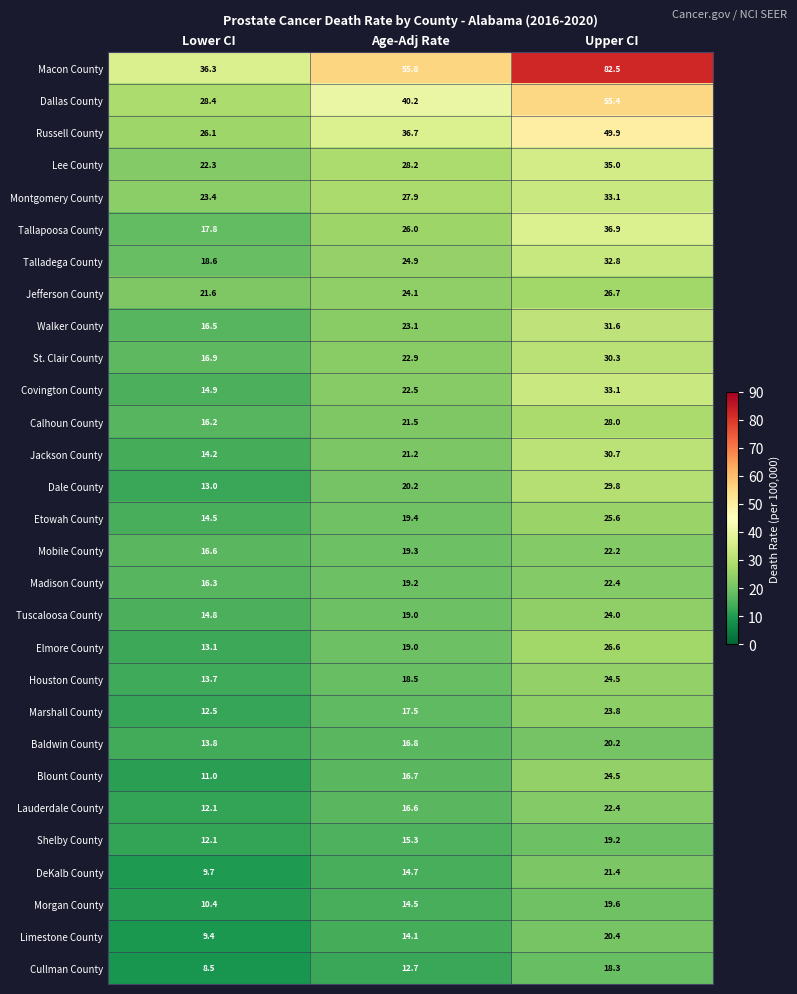

What is the difference between the highest and lowest values at Upper CI?

64.2